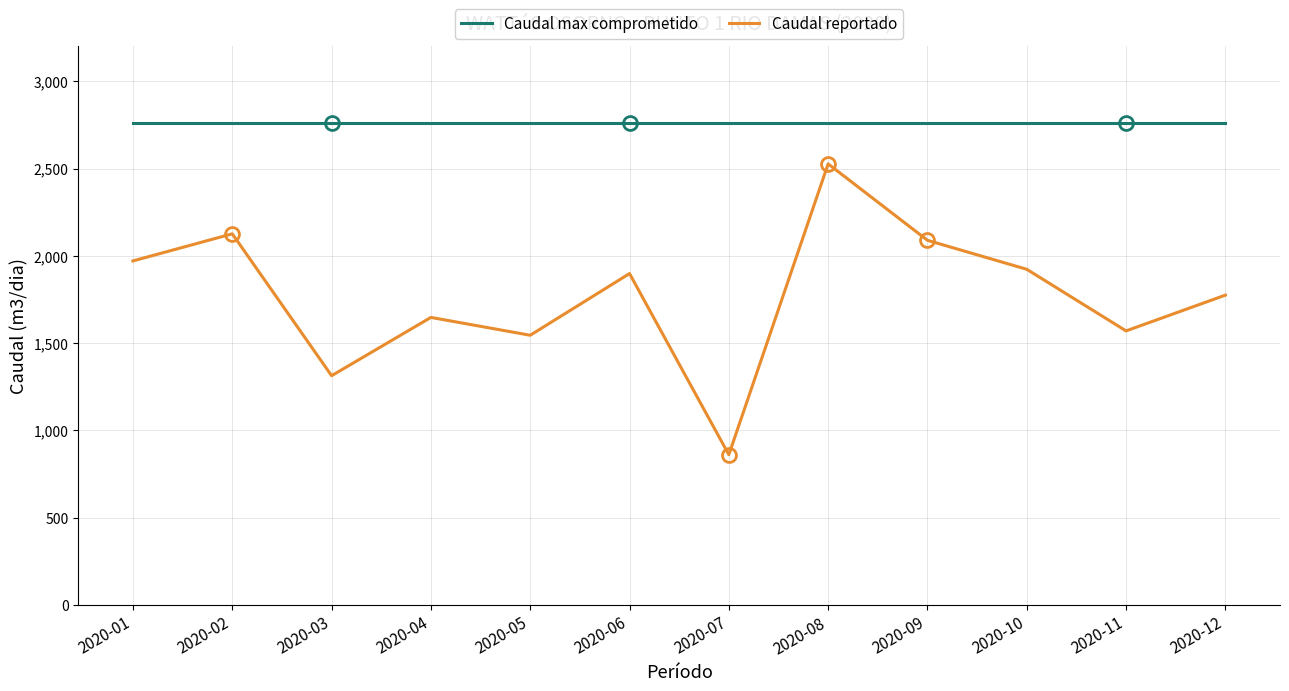

At how many categories does at least one series exceed 1247?

12